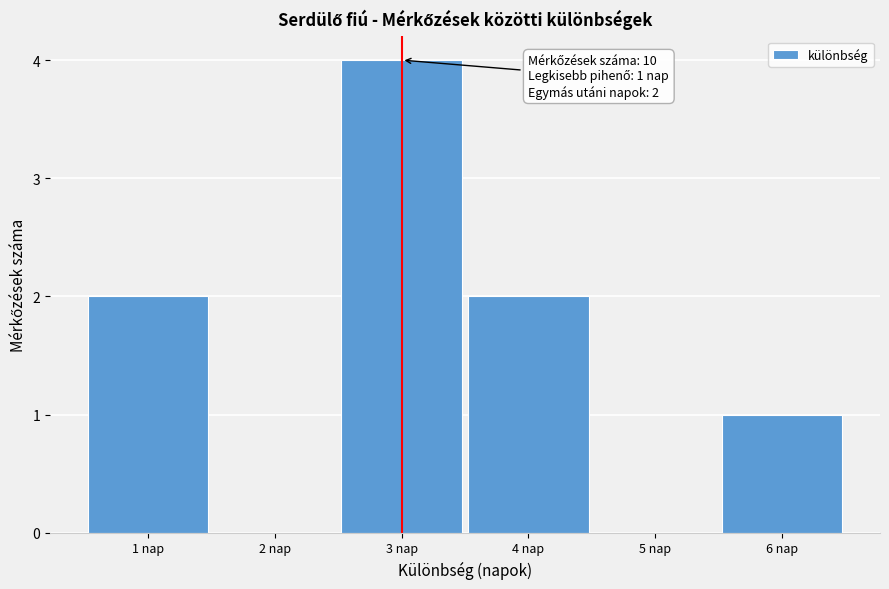

Over which range of the x-axis is the bar tallest?

2.5 to 3.5